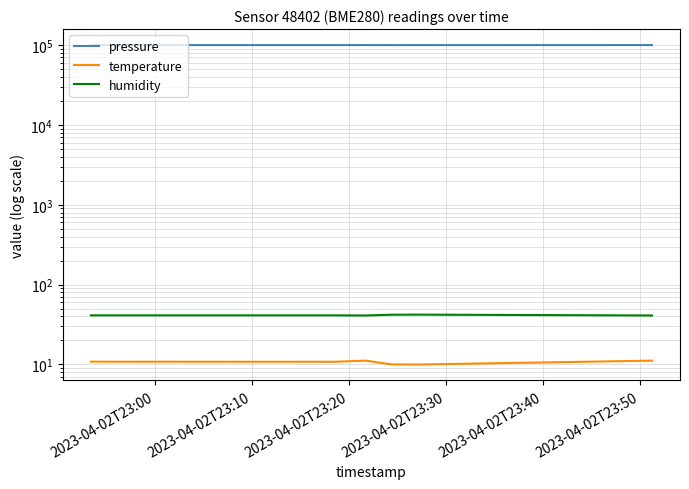

True or false: temperature and humidity intersect in this chart.

False